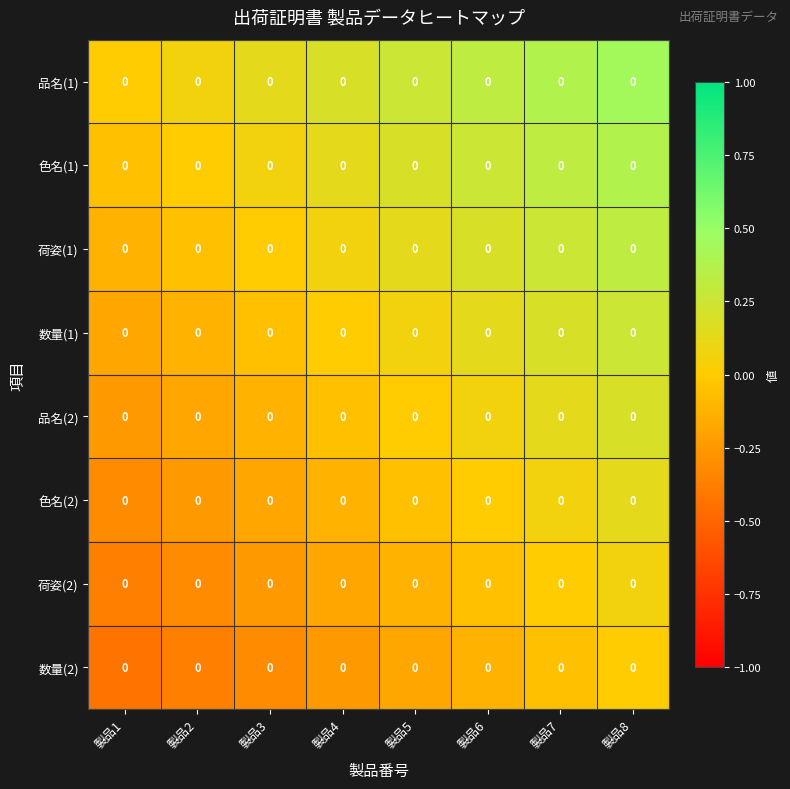

Is the value of 色名(1) at 製品5 greater than the value of 色名(2) at 製品7?

Yes